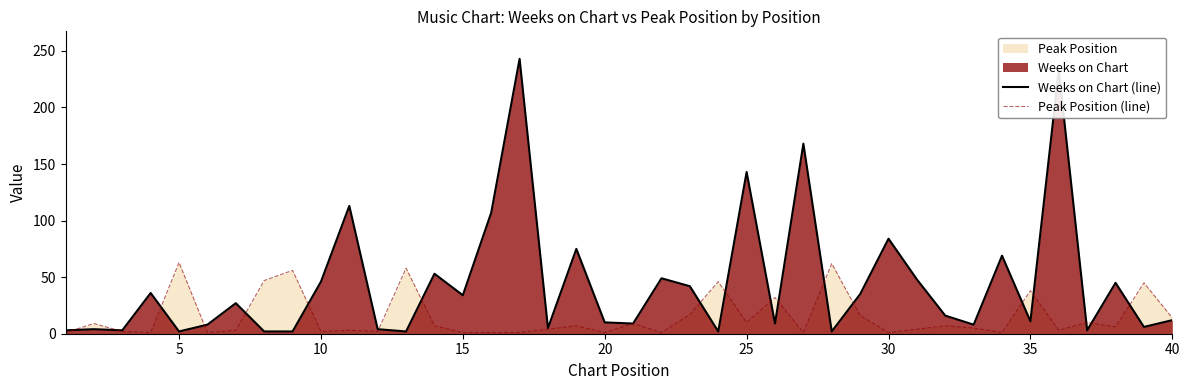

What is the maximum value for Peak Position (line)?

63